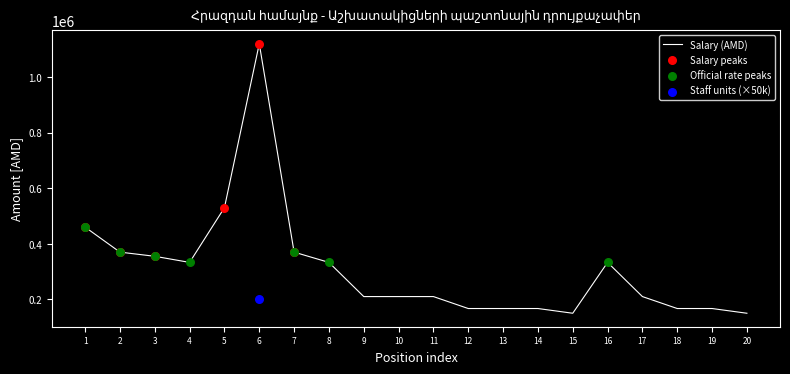

The value of Salary (AMD) at 1 is 460000. True or false?

True